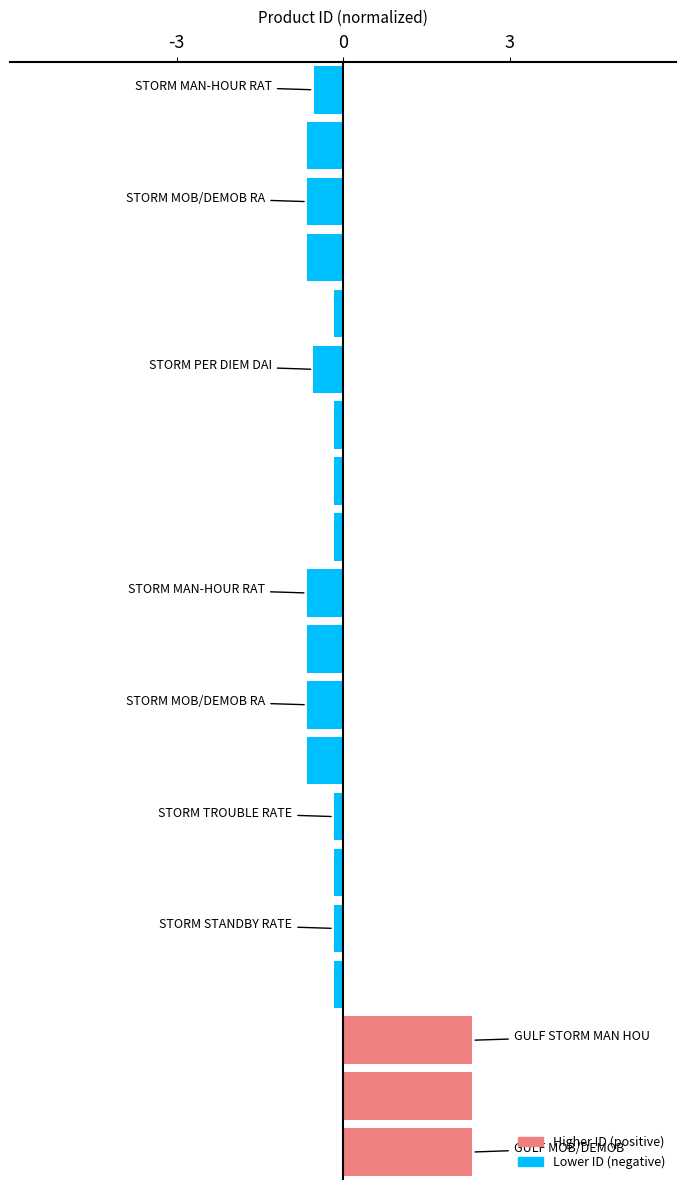

How many values are above zero?

3